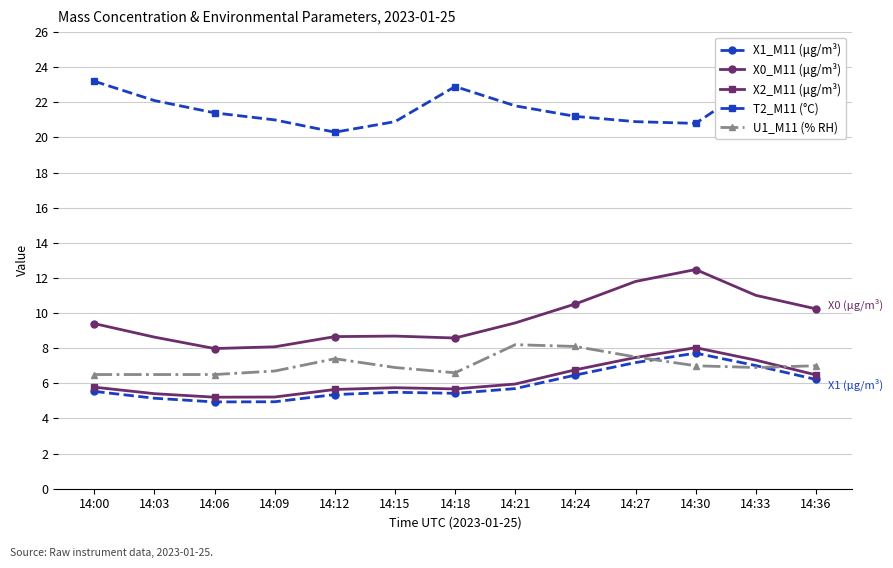

The value of X0_M11 (μg/m³) at 14:15 is 5.6. True or false?

False